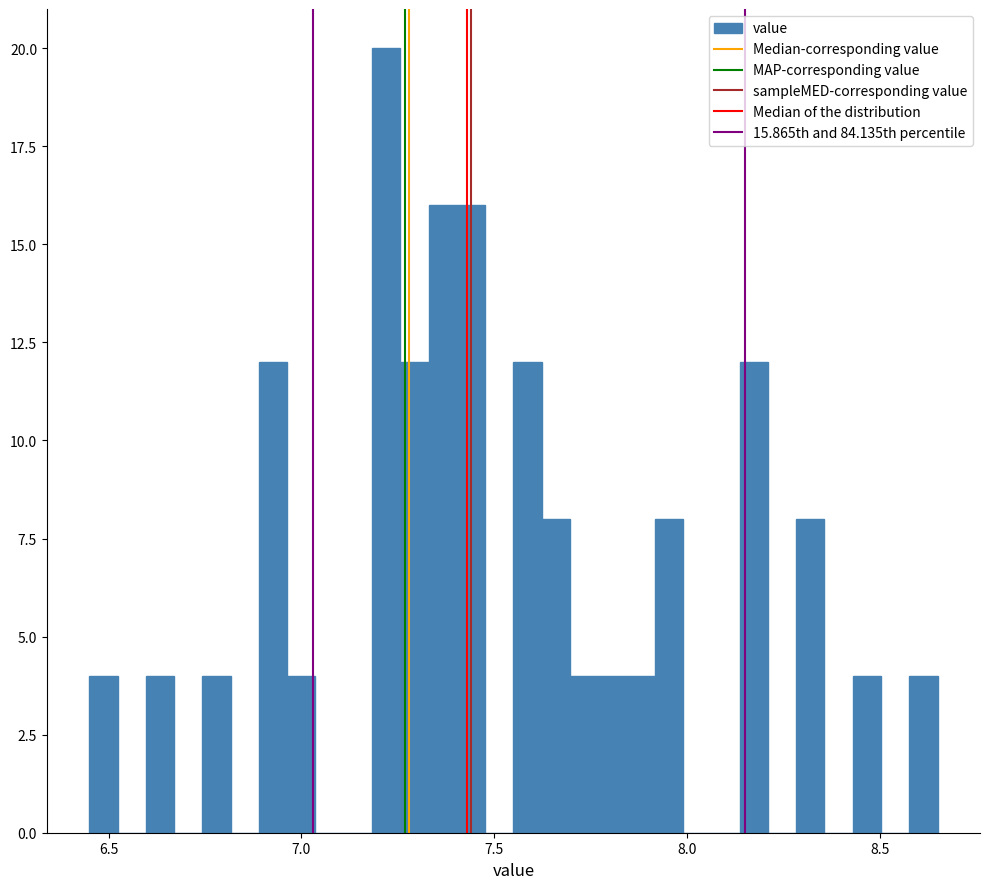

Read against the x-axis, roughly where is the centre of the tallest bar?

7.20